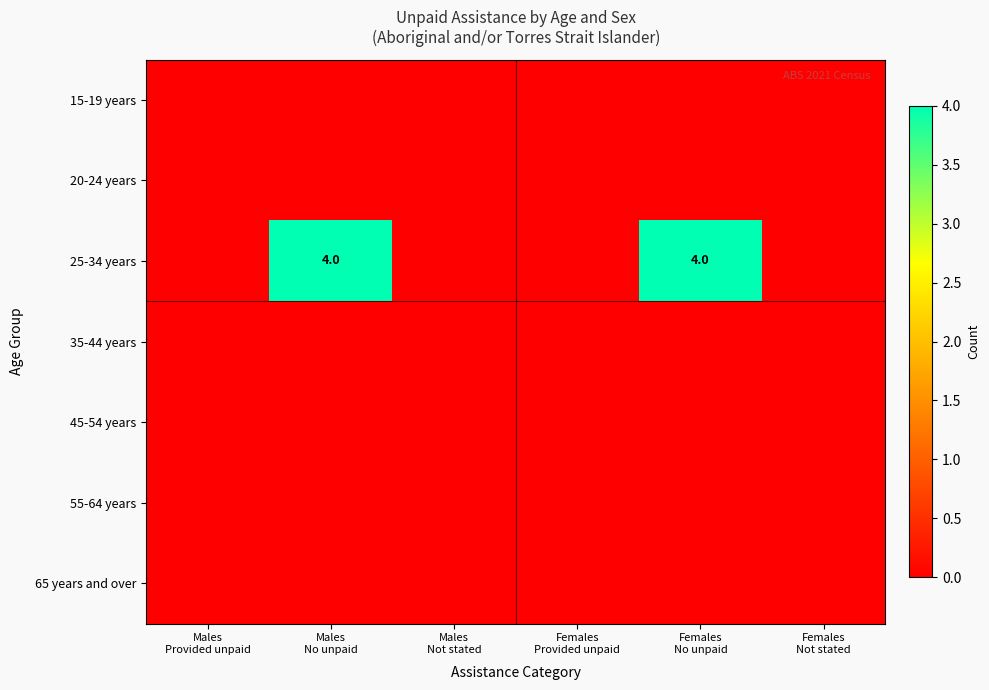

At which category is the sum across all series the highest?

Males
No unpaid